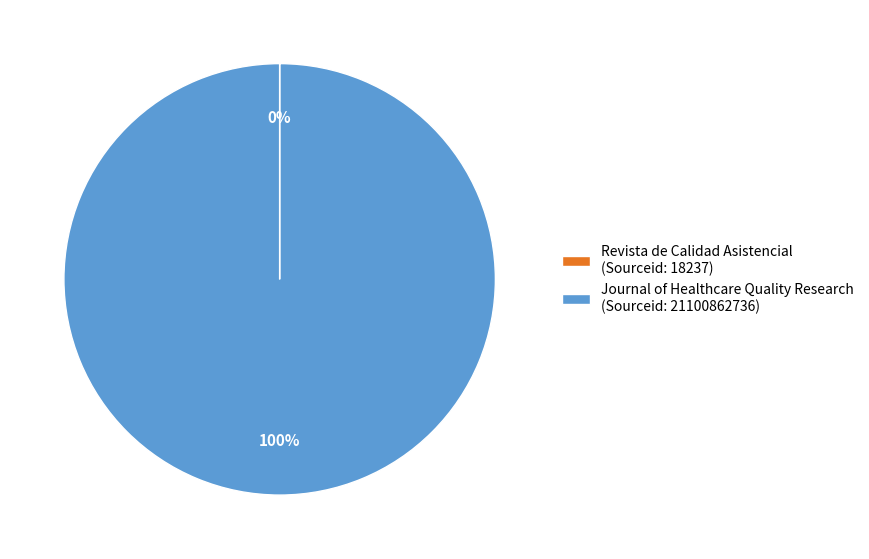

Does any single category account for the majority?

Yes